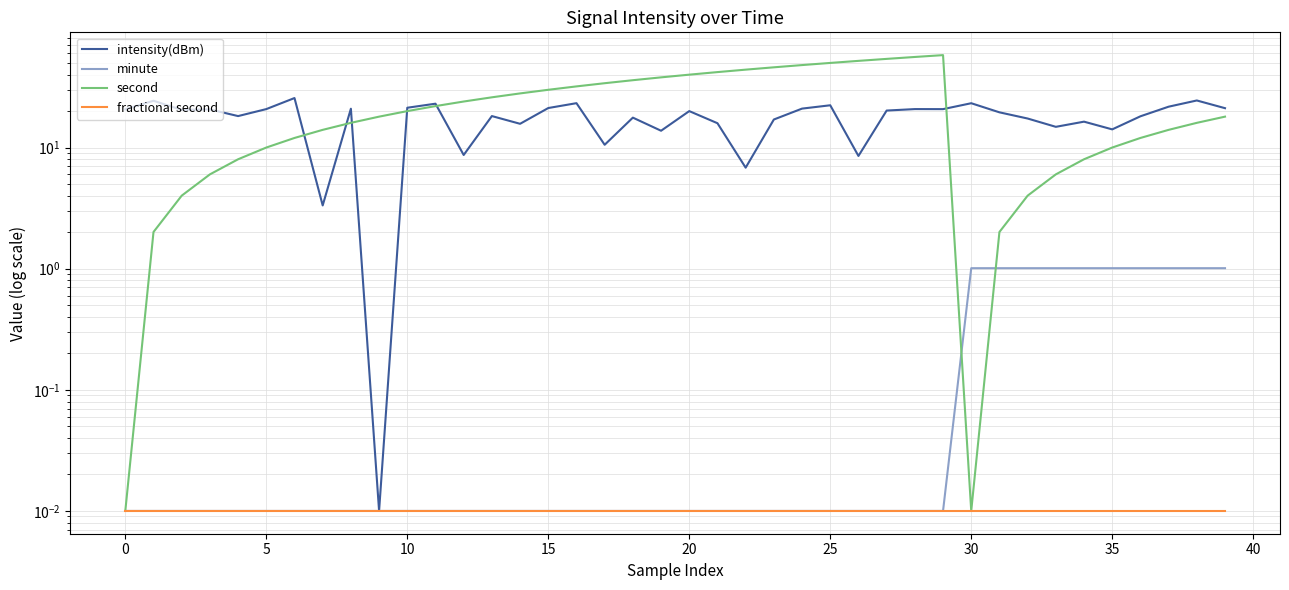

True or false: fractional second and second cross at least once.

False